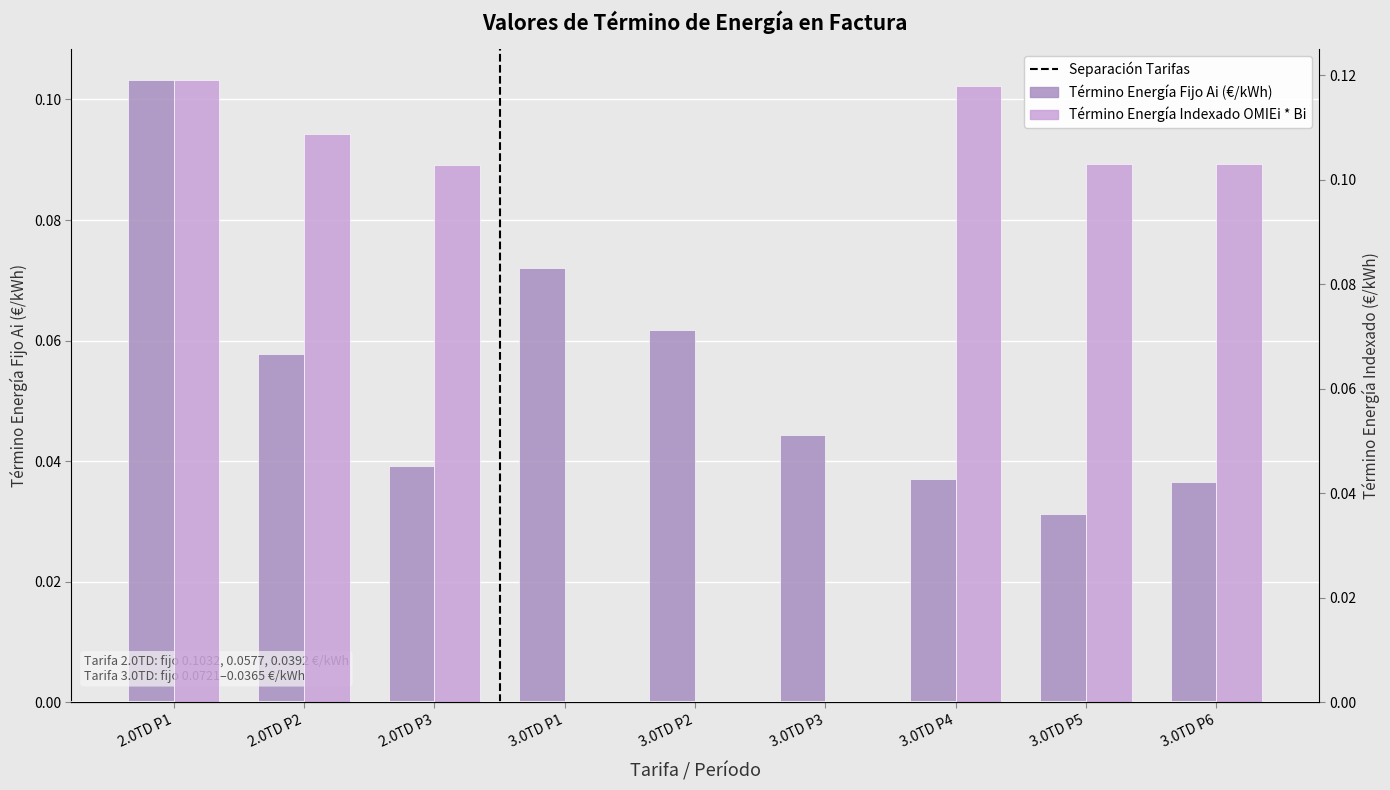

Count the Término energía indexado OMIEi * Bi values in the range 0 to 1.

9